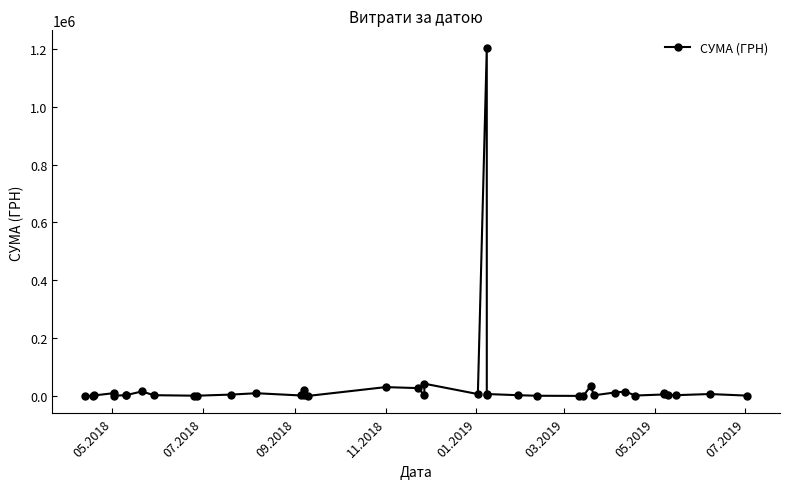

What is the minimum value shown in the chart?

564.0